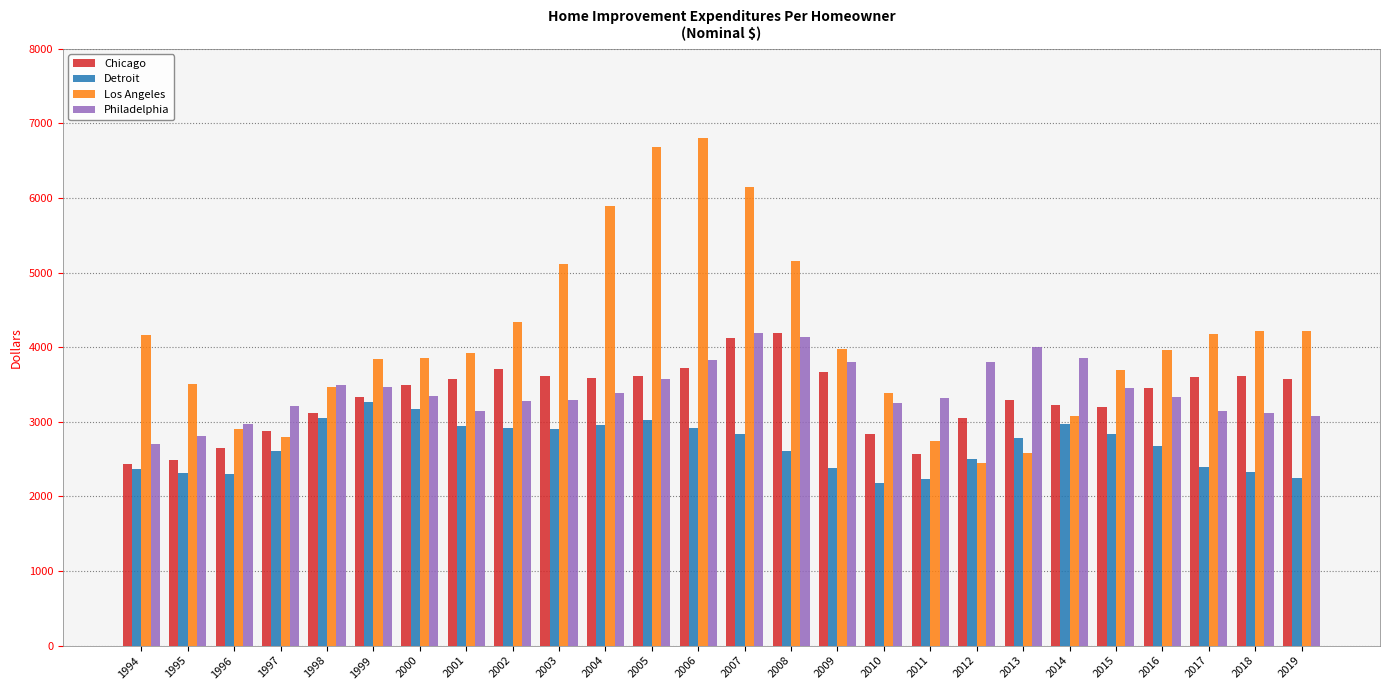

Is the value of Chicago at 2013 greater than the value of Philadelphia at 2007?

No